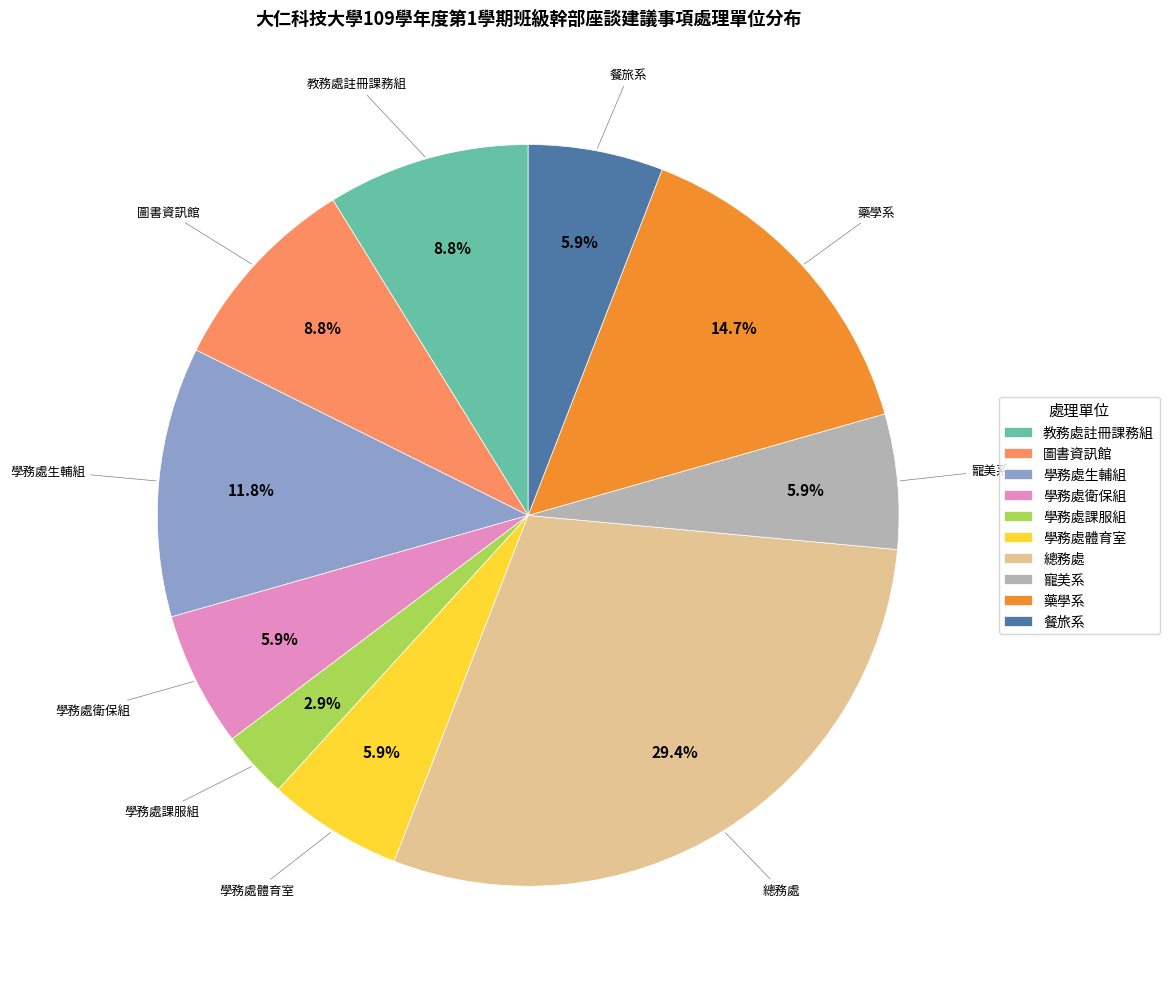

To the nearest percent, what is the difference between the 學務處生輔組 and 學務處課服組 slice percentages?

9%